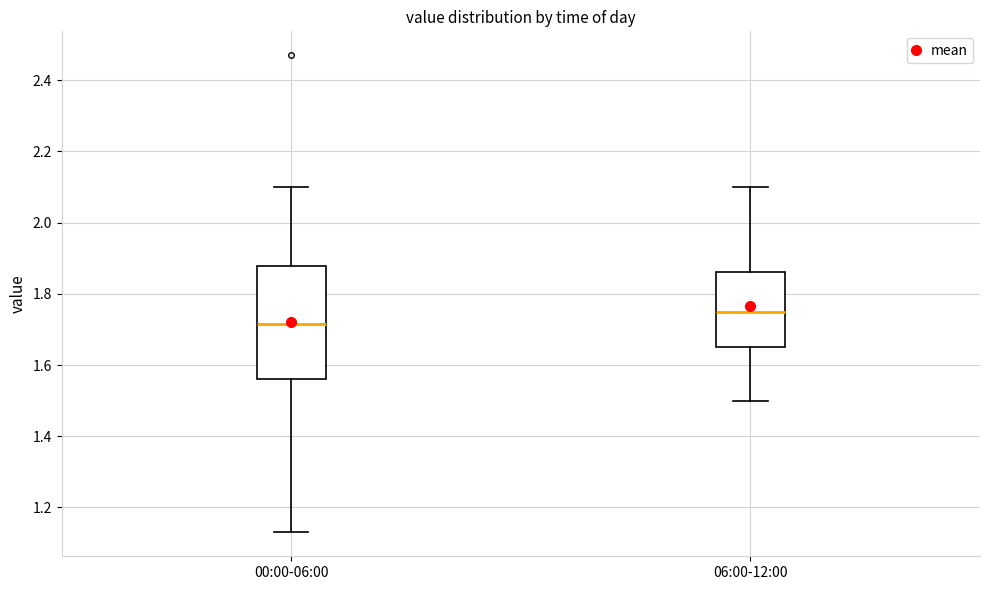

Which box's median line is the lowest?

00:00-06:00